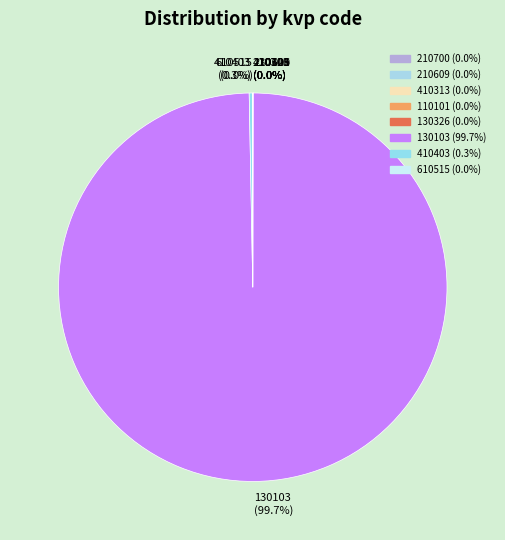

The 410403 slice represents 11% of the pie. True or false?

False